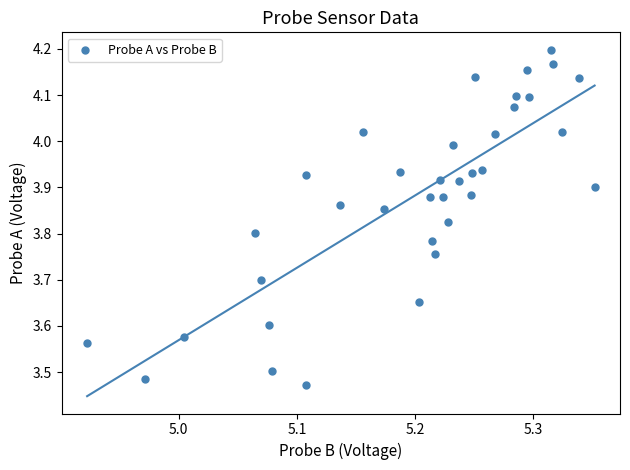

What is the range of Y values (max minus min)?

0.7